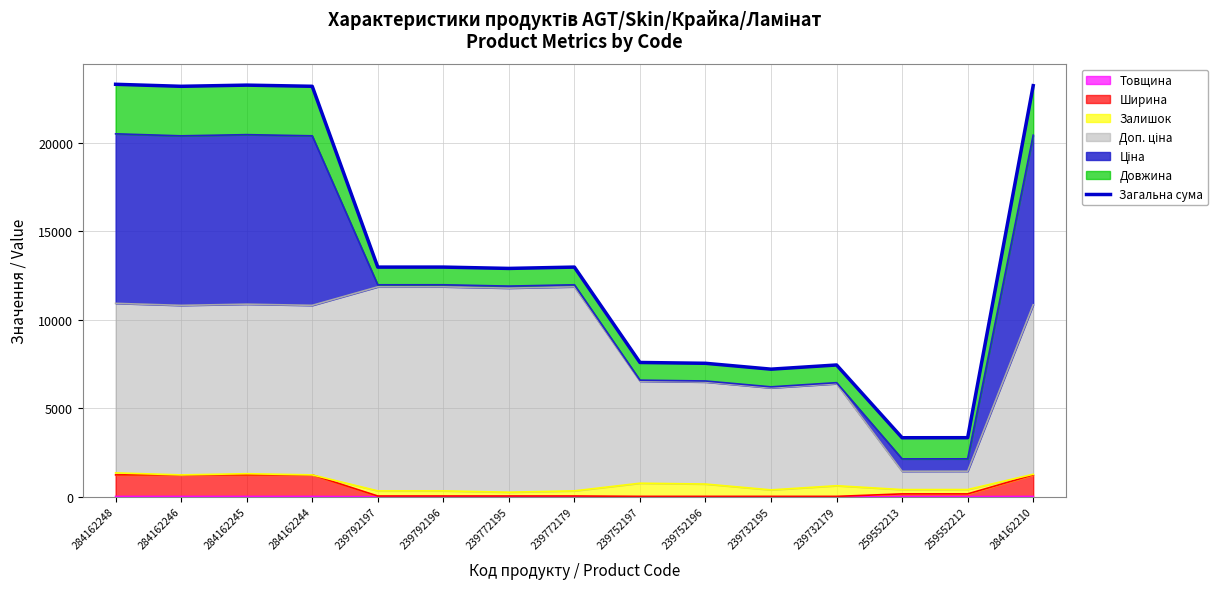

What is the difference between the second highest and minimum values?

19936.9